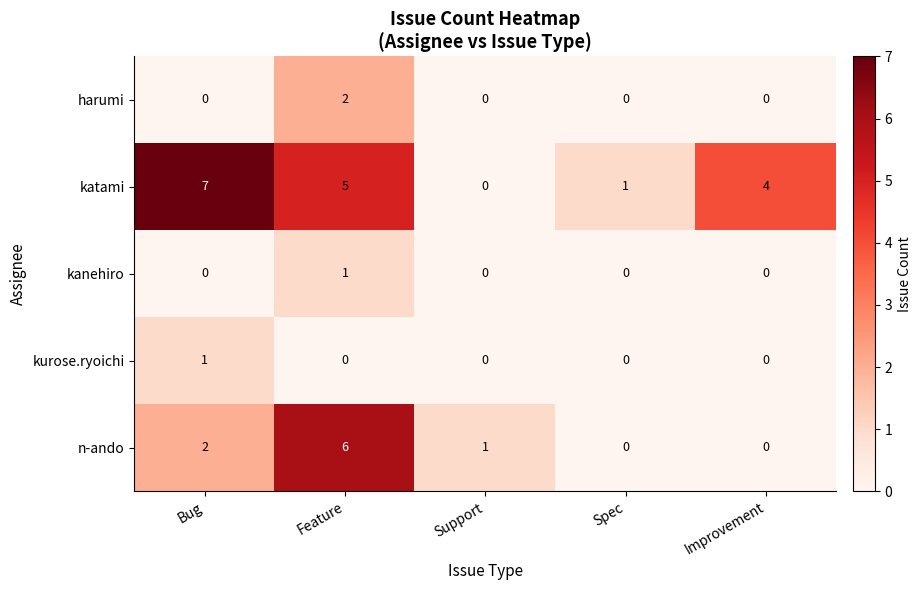

At which label does n-ando first exceed 1?

Bug